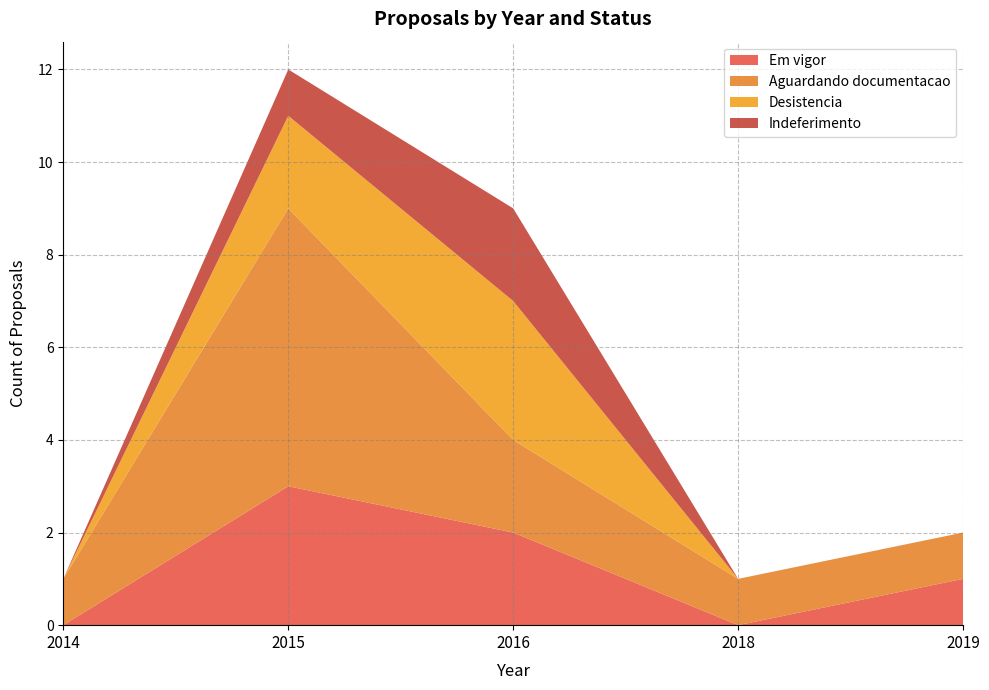

Is it true that Em vigor equals 3 at 2015?

True